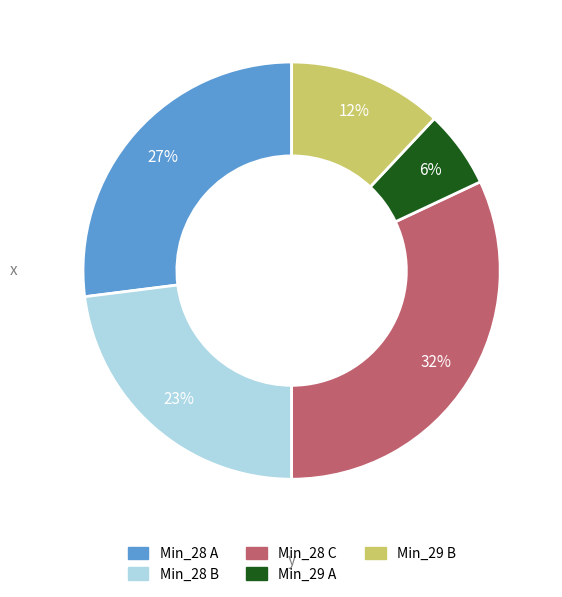

Is there any slice that represents more than half of the pie?

No